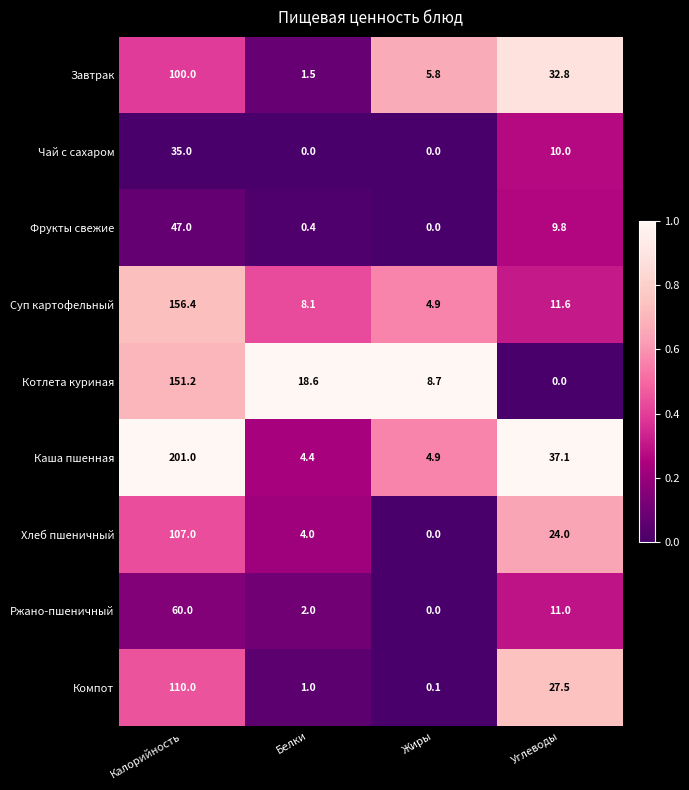

What is the difference between the Фрукты свежие values at Калорийность and Углеводы?

37.2